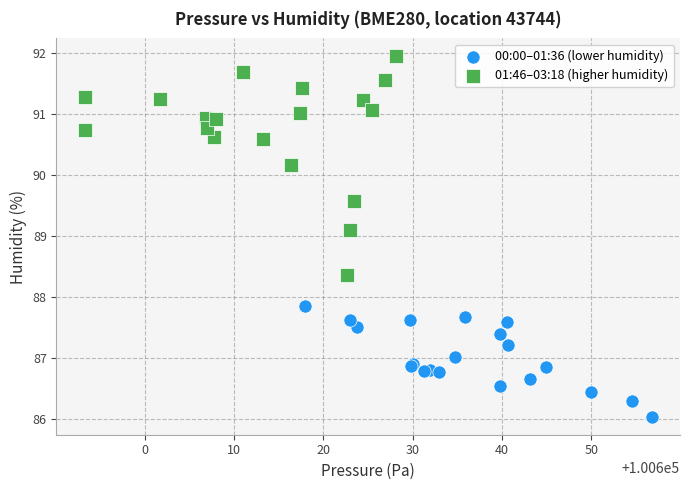

Which series contains the lowest Y value?

00:00–01:36 (lower humidity)